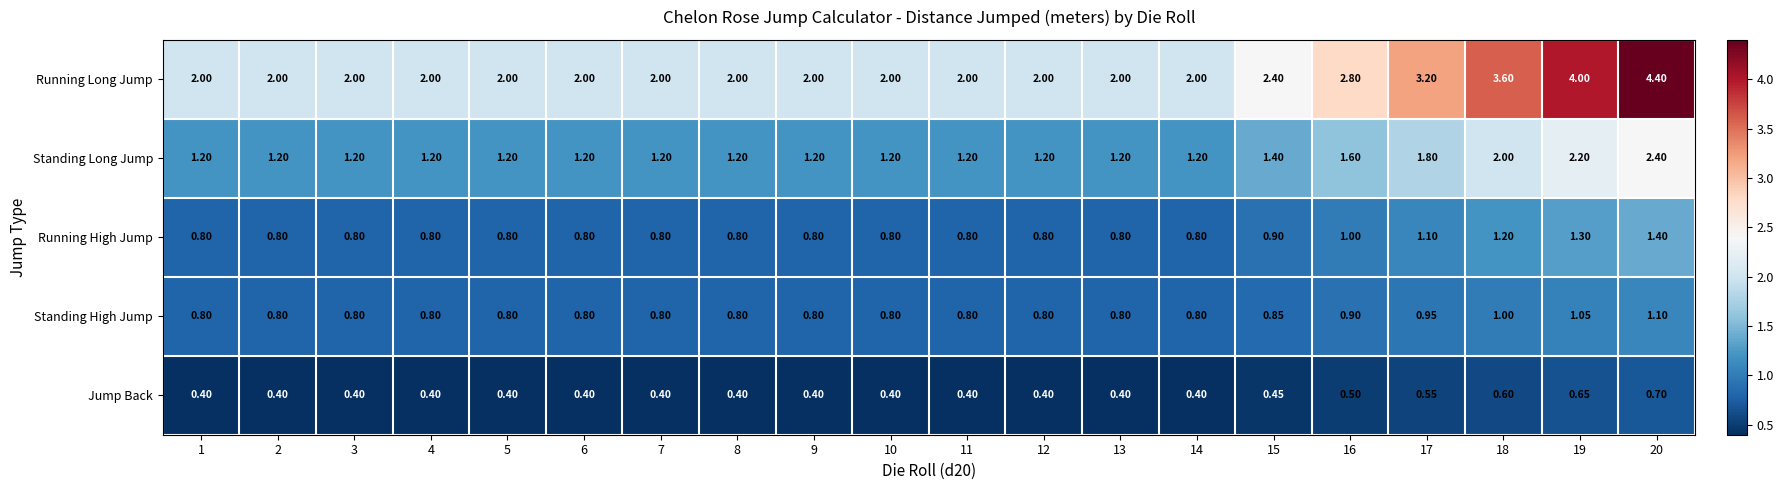

Which series has the largest range (max minus min)?

Running Long Jump